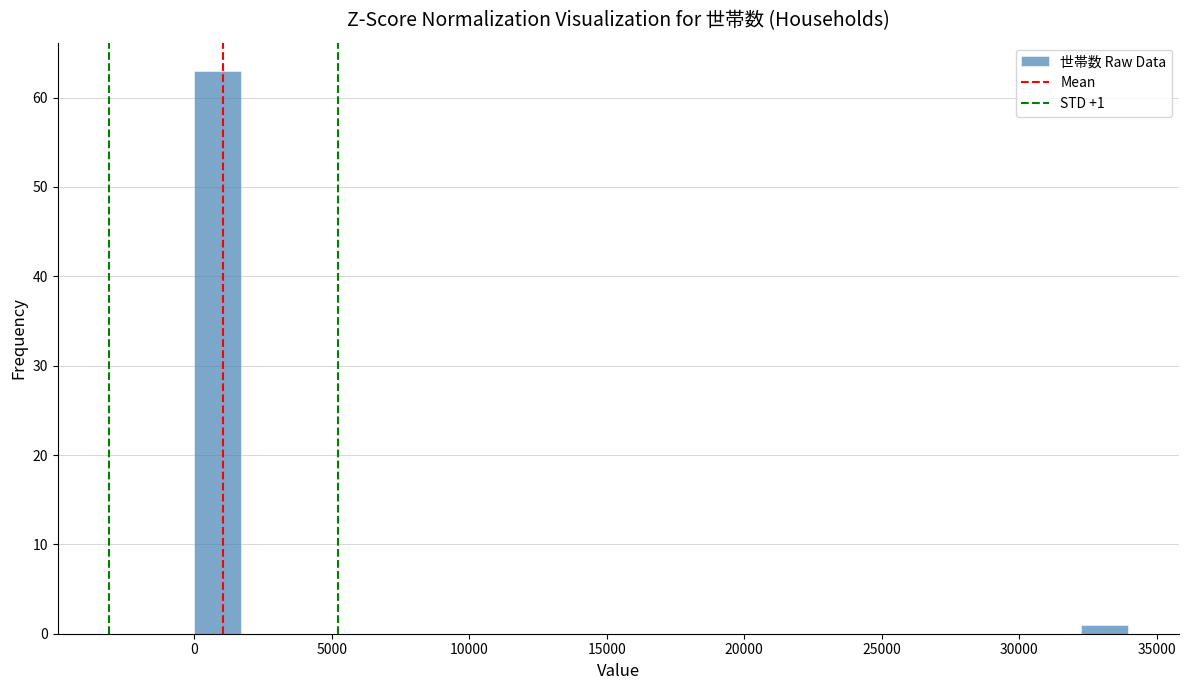

Read against the x-axis, roughly where is the centre of the tallest bar?

1000